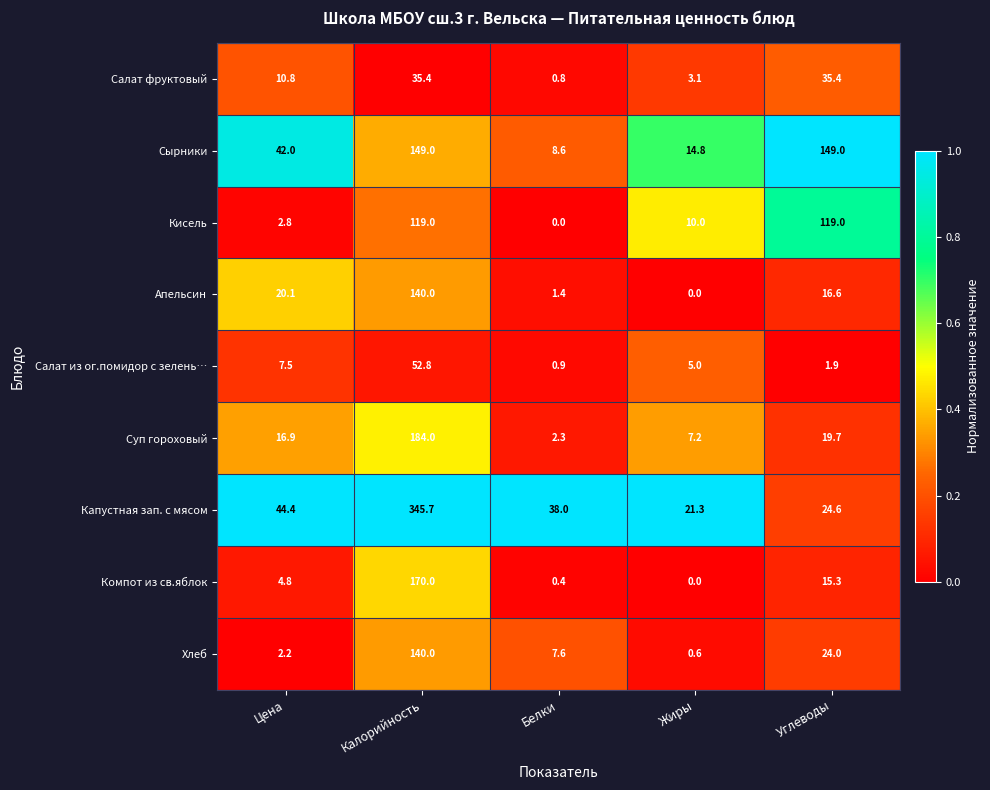

True or false: Салат фруктовый has a value of 35.4 at Углеводы.

True